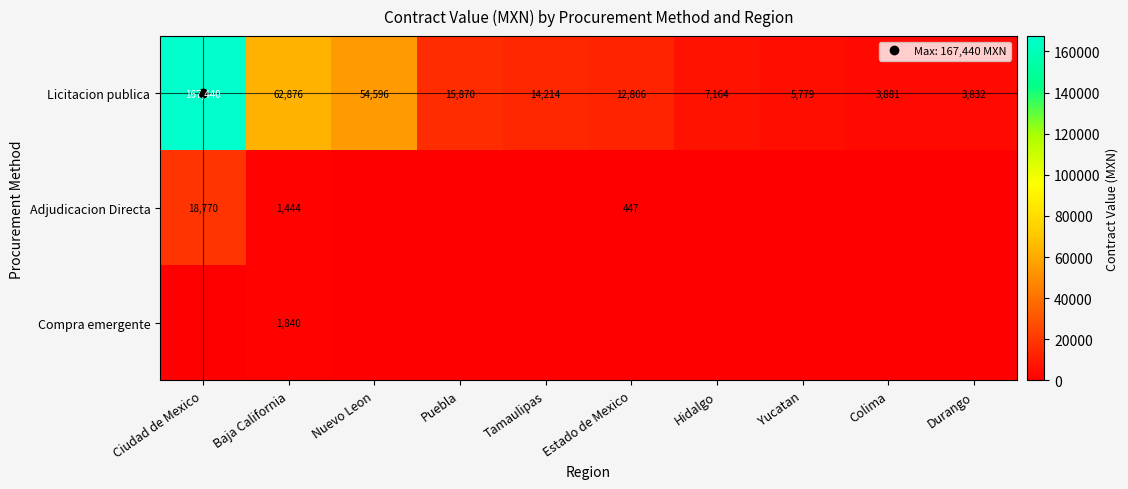

Which series has the largest total across all categories?

Licitacion publica